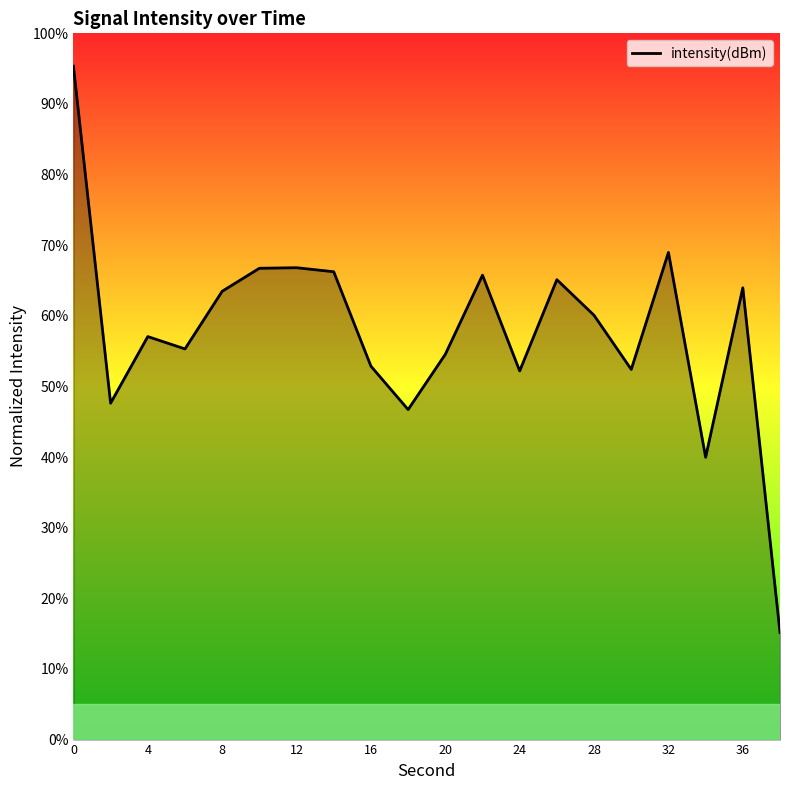

What is the difference between the maximum and minimum values?

80.2